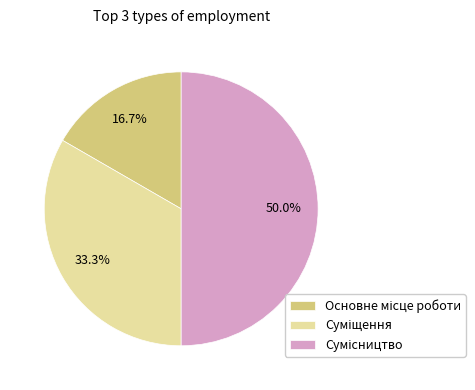

To the nearest percent, what percentage of the pie is Основне місце роботи?

17%